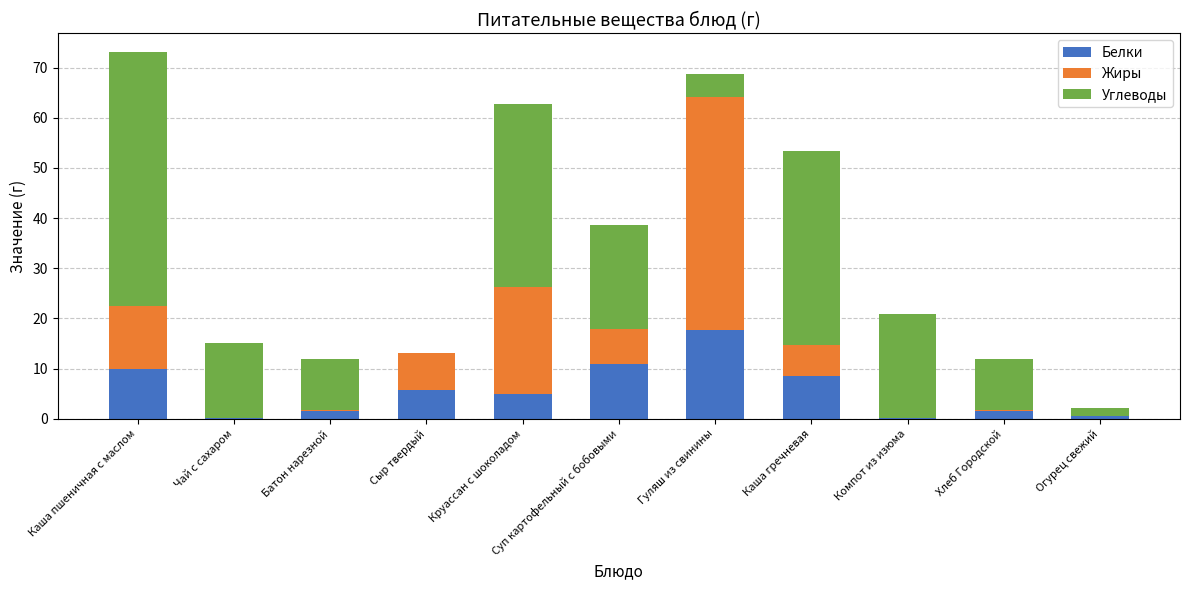

What is the total value across all series at Суп картофельный с бобовыми?

38.7